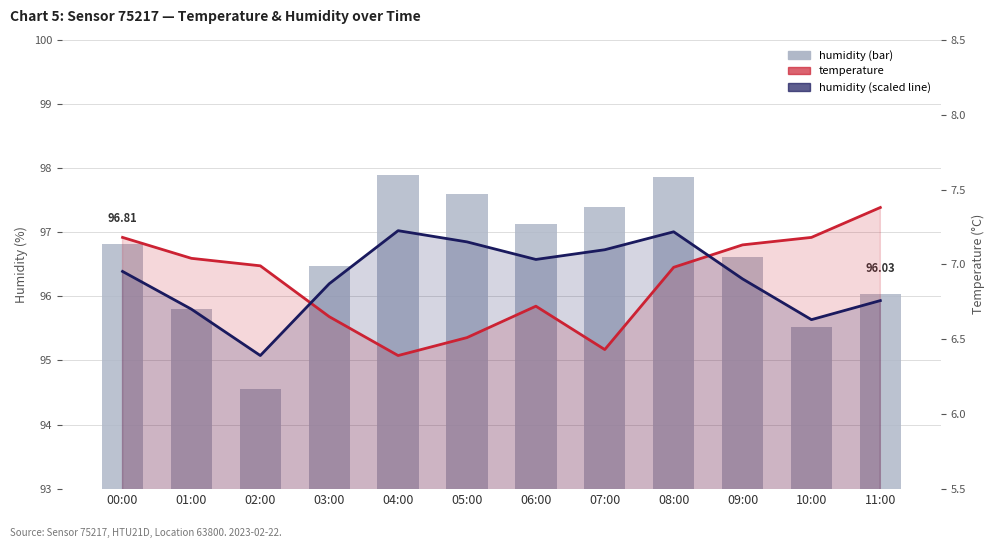

List the labels in order of humidity (scaled) value, smallest first.

02:00, 10:00, 01:00, 11:00, 03:00, 09:00, 00:00, 06:00, 07:00, 05:00, 08:00, 04:00